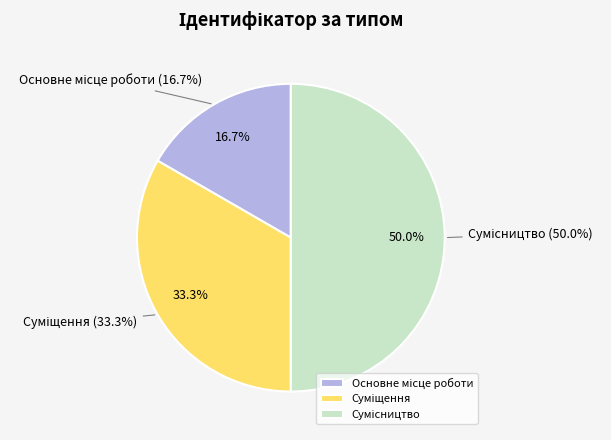

To the nearest percent, what is the combined percentage of Суміщення and Основне місце роботи?

50%